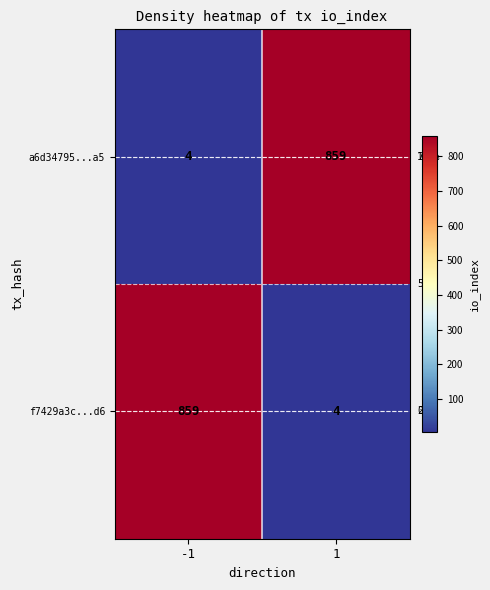

What is the spread (max minus min) of values at 1?

855